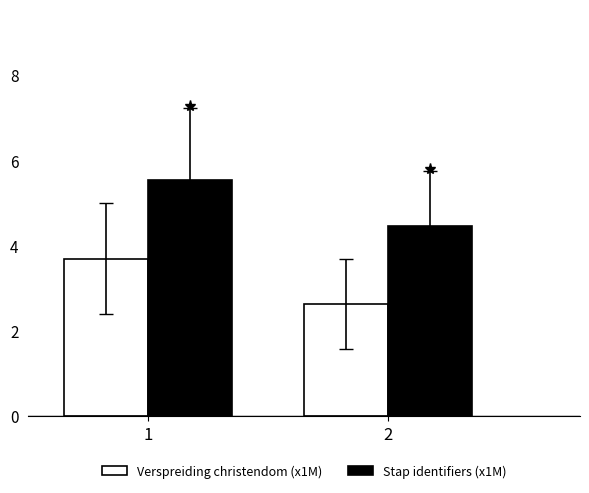

At how many categories does at least one series exceed 4?

2